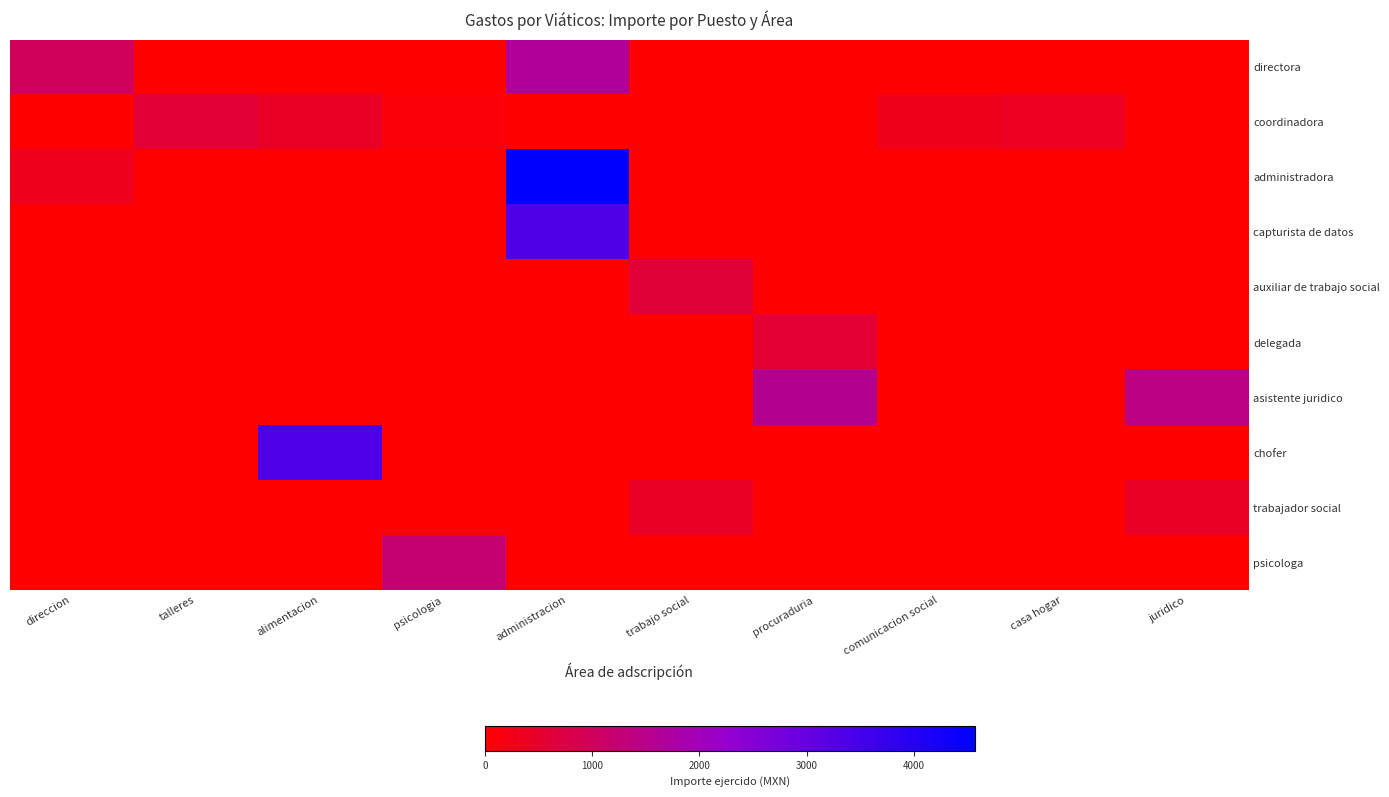

Which series has the largest total across all categories?

administradora